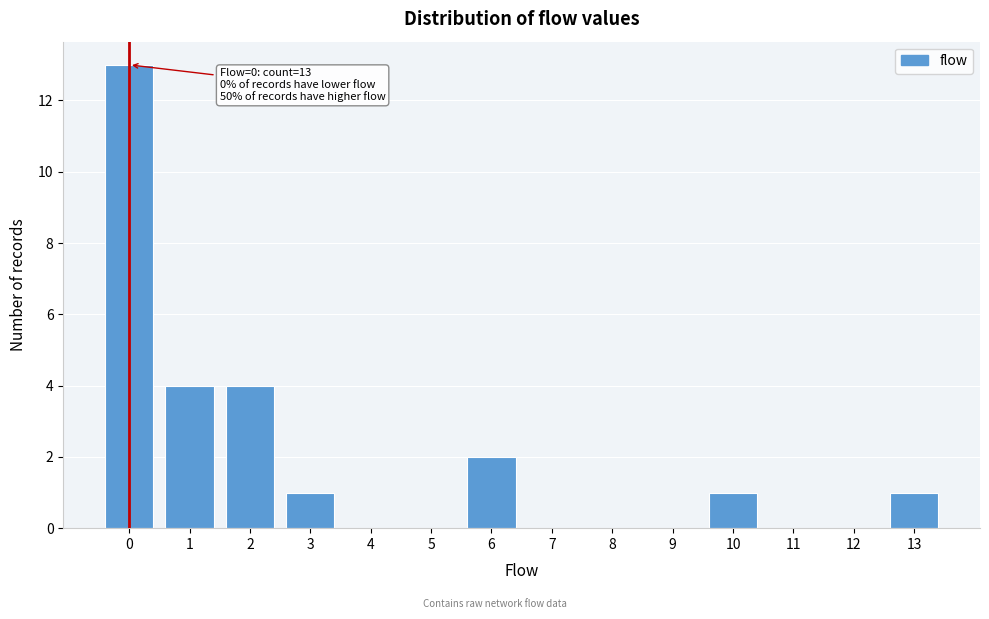

Reading right to left, transcribe all the data shown in this chart.

13=1	12=0	11=0	10=1	9=0	8=0	7=0	6=2	5=0	4=0	3=1	2=4	1=4	0=13